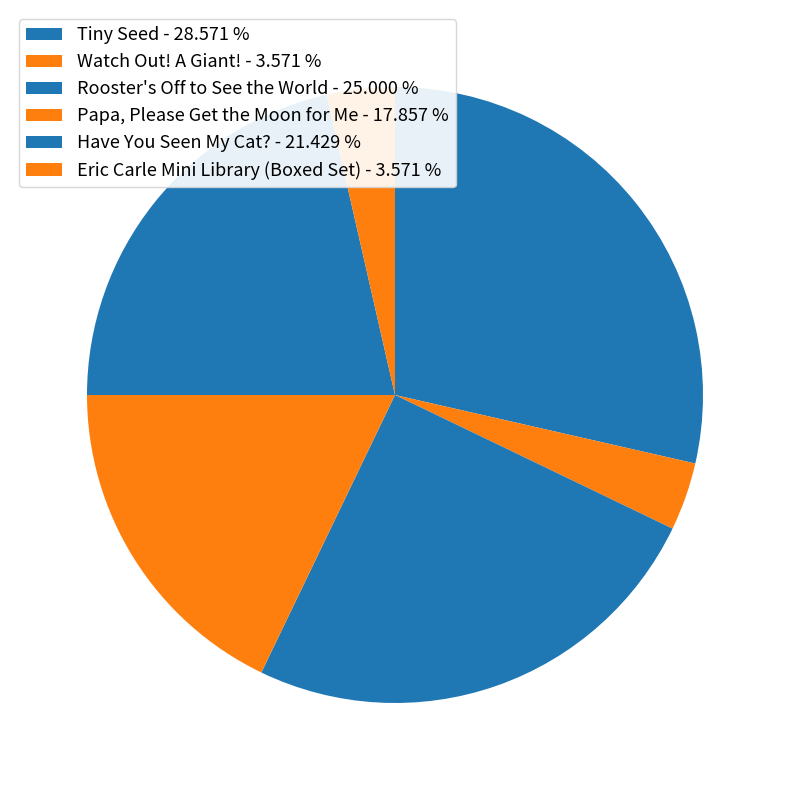

How many slices are in this pie chart?

6